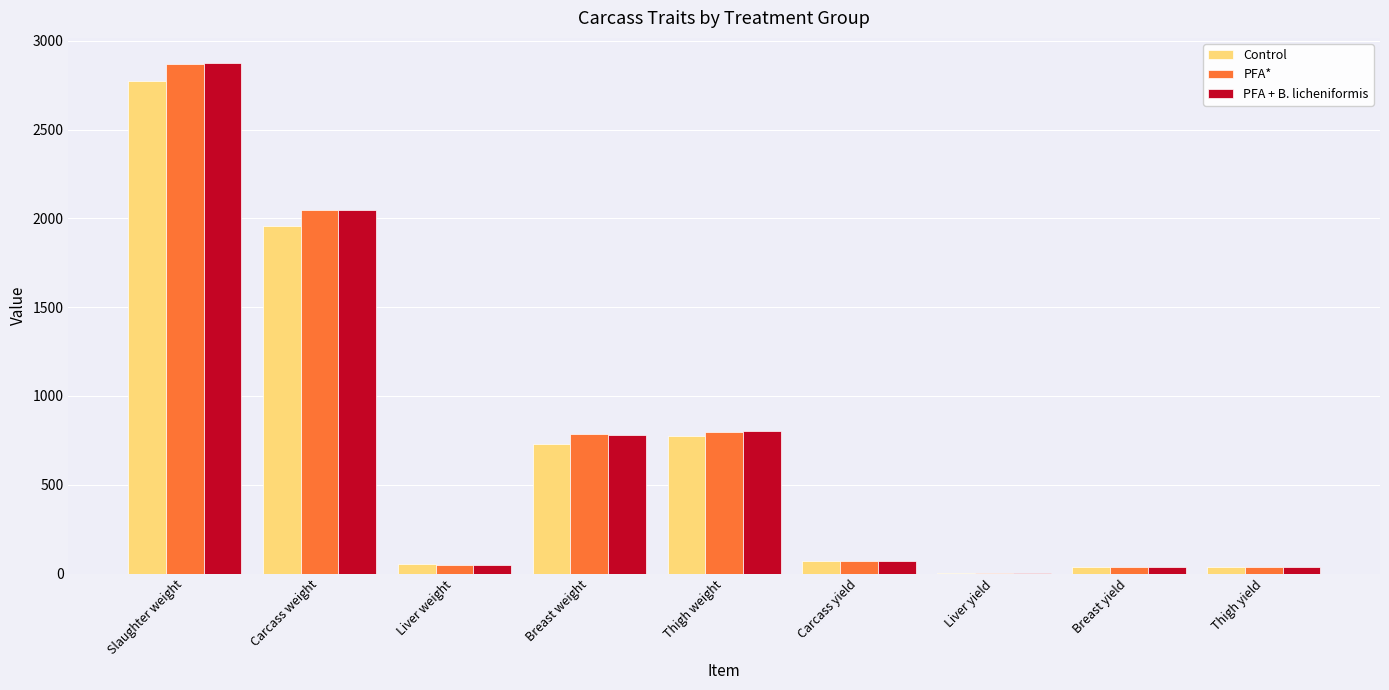

What is the approximate value of PFA + B. licheniformis at Carcass yield?

71.3